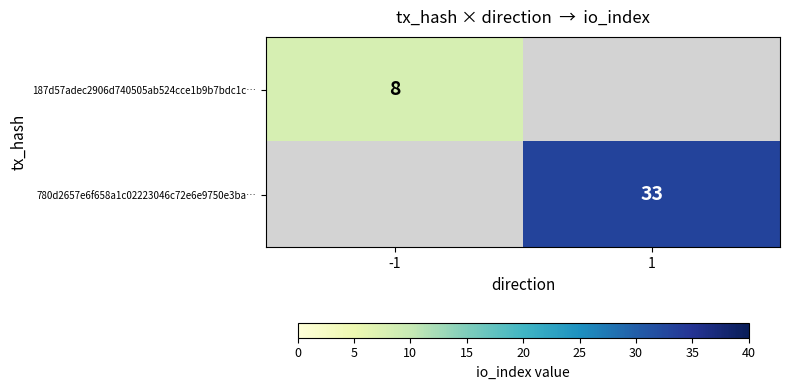

True or false: 780d2657e6f658a1c02223046c72e6e9750e3ba… has a value of 33 at 1.

True